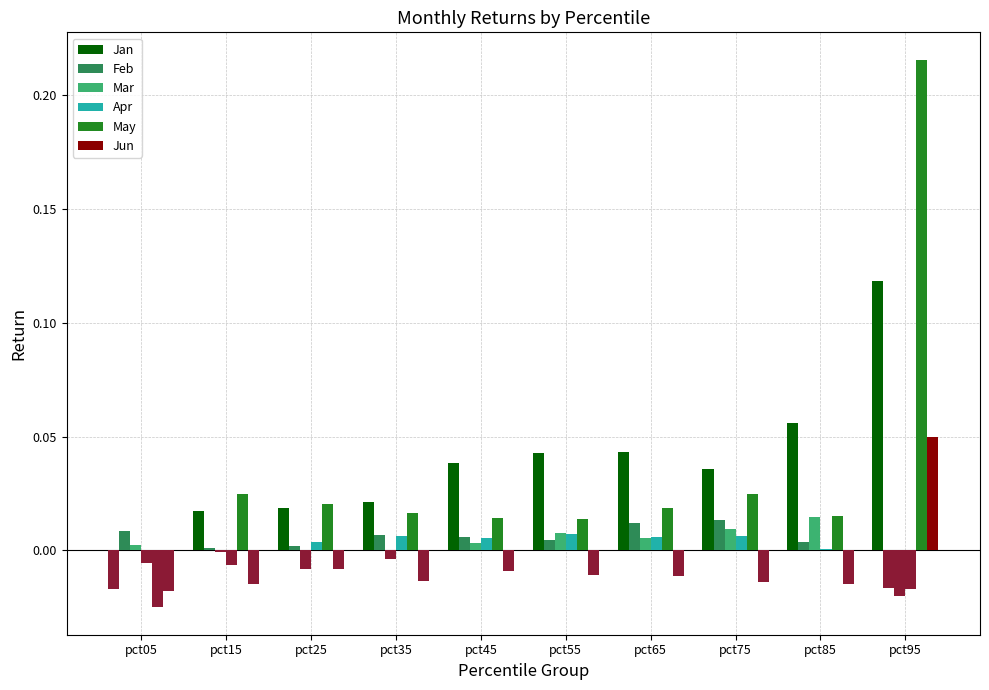

True or false: Feb has a value of 0.0 at pct05.

False